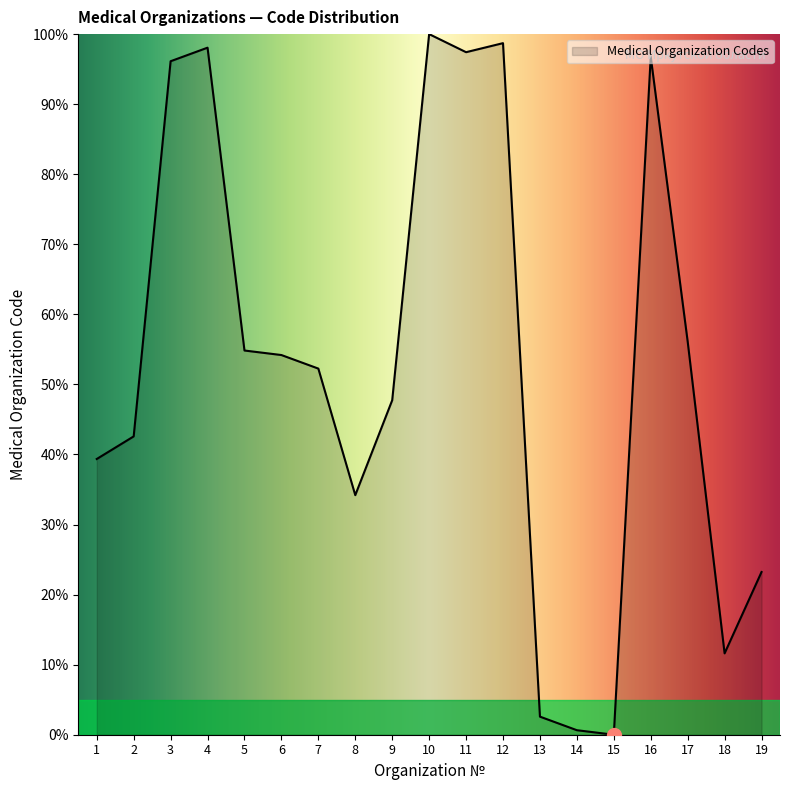

Reading left to right, transcribe all the data shown in this chart.

39.4	42.6	96.1	98.1	54.8	54.2	52.3	34.2	47.7	100.0	97.4	98.7	2.6	0.6	0.0	96.8	56.1	11.6	23.2